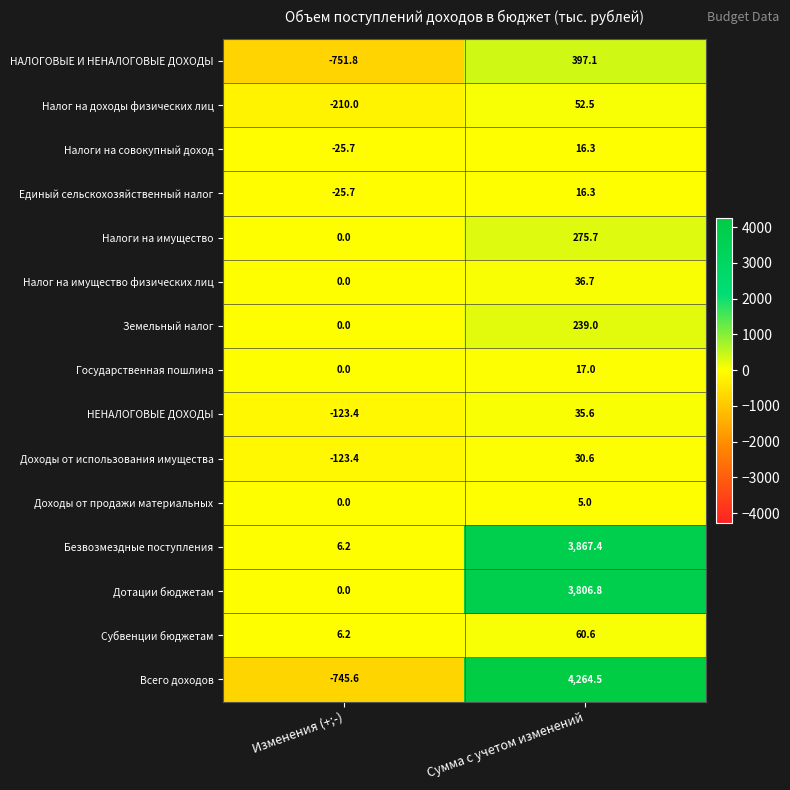

What is the minimum value shown in the chart?

-751.8